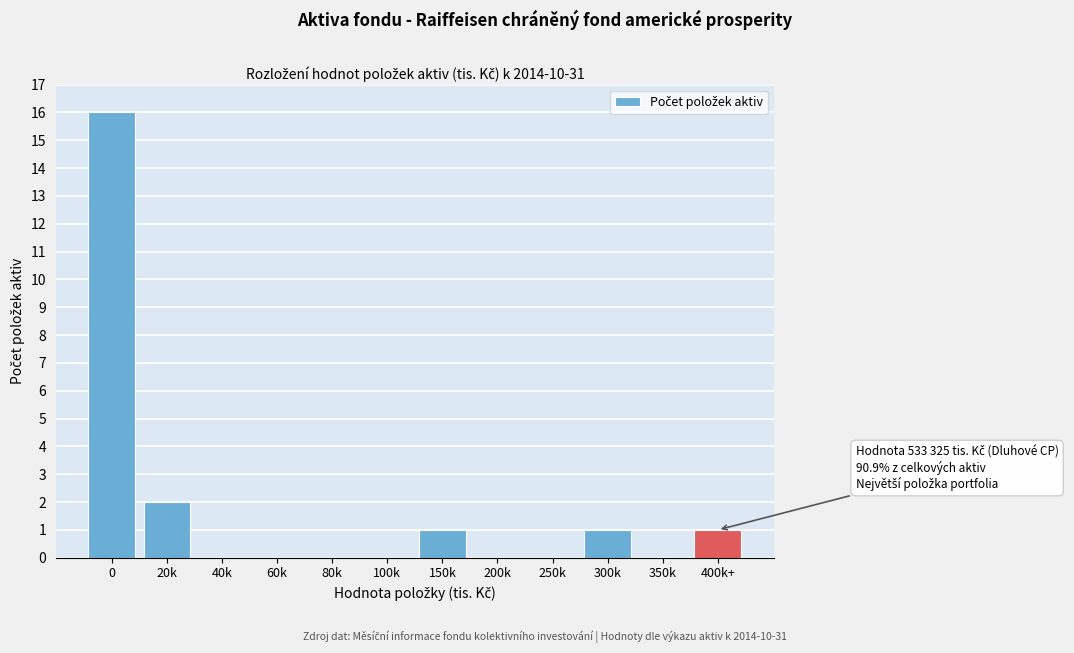

Reading left to right, extract all data points from this chart.

0=16	20k=2	40k=0	60k=0	80k=0	100k=0	150k=1	200k=0	250k=0	300k=1	350k=0	400k+=1